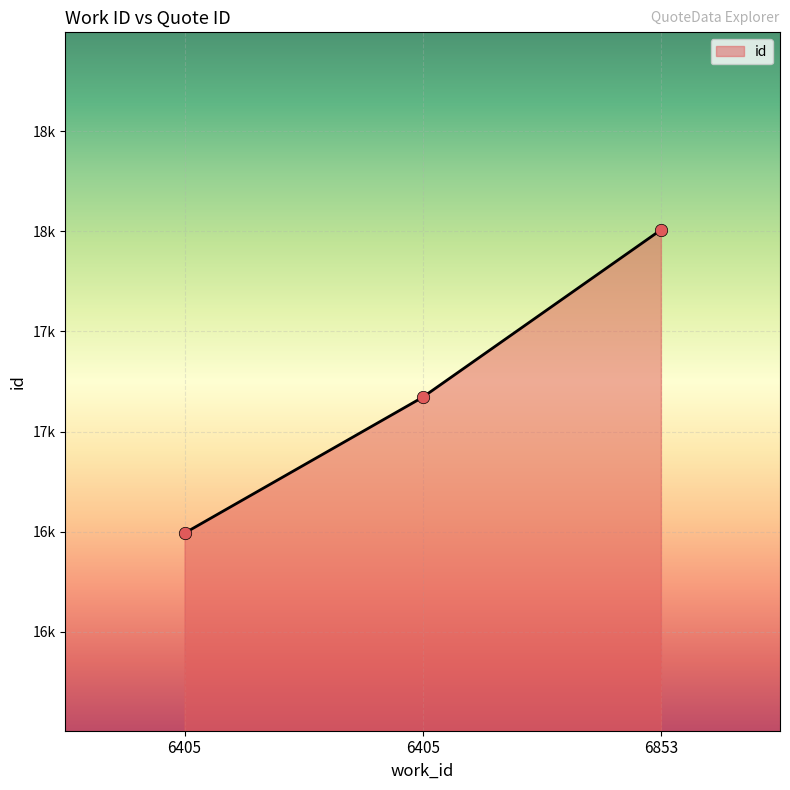

Approximately how many times larger is the value at 6405 compared to 6405?

1.0